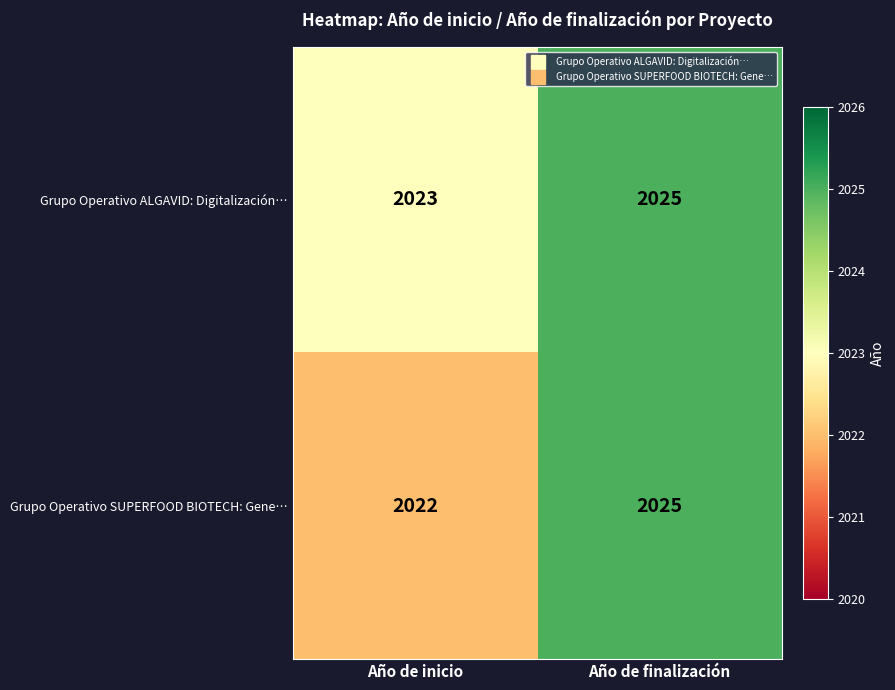

Which series changed the most between Año de inicio and Año de finalización?

Grupo Operativo SUPERFOOD BIOTECH: Gene…